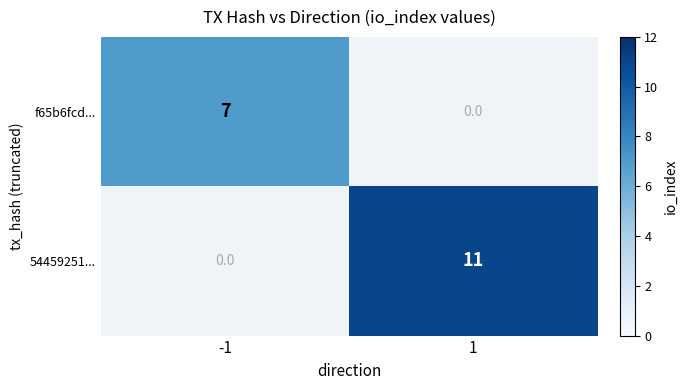

Rank the series by their maximum value, from highest to lowest.

54459251..., f65b6fcd...